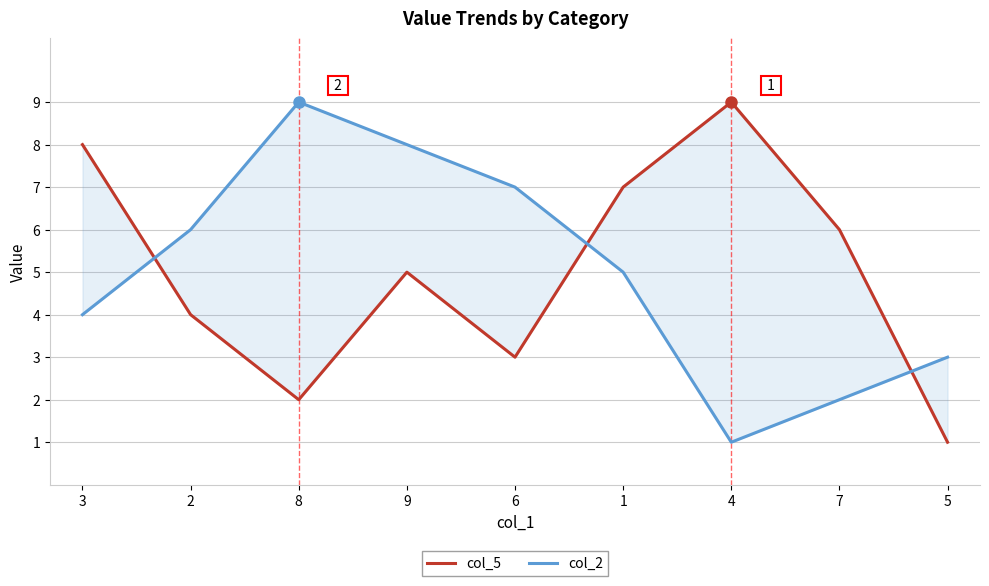

Is this an area chart (filled region under the line)?

No